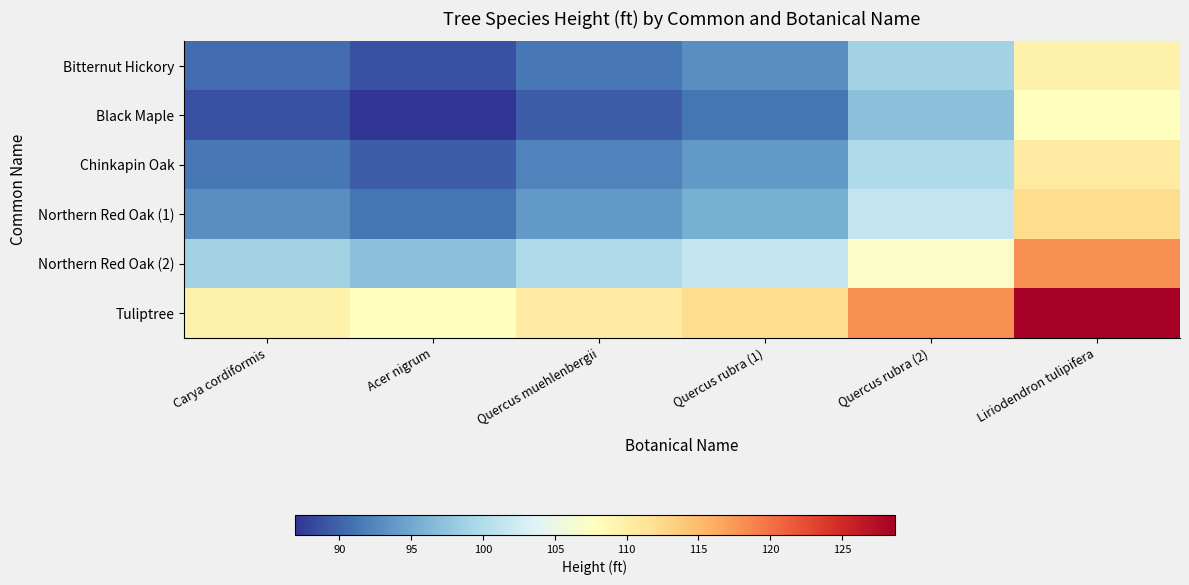

How many data points does each series have?

6